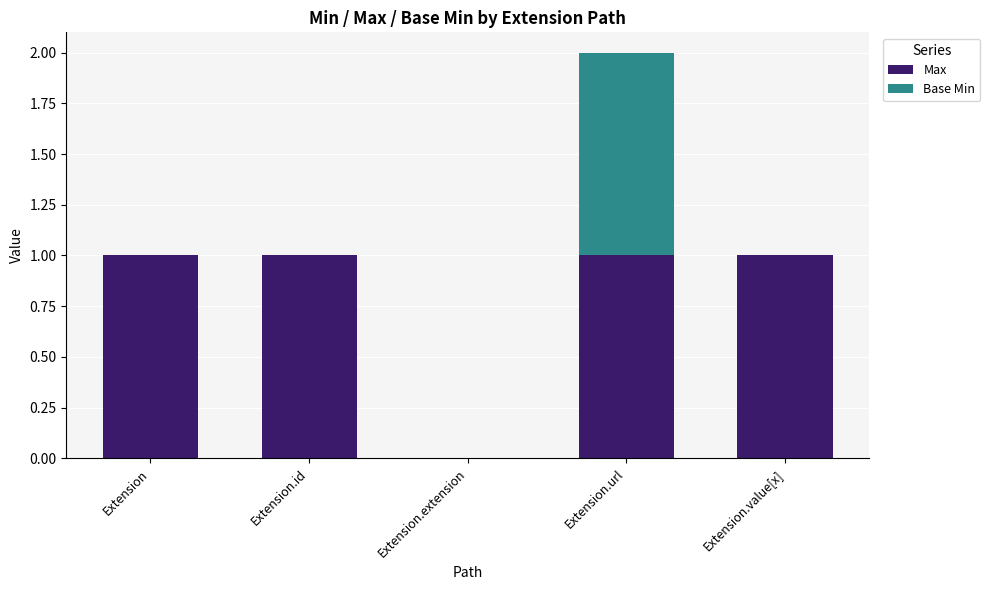

Is it true that Max equals 1 at Extension.id?

True